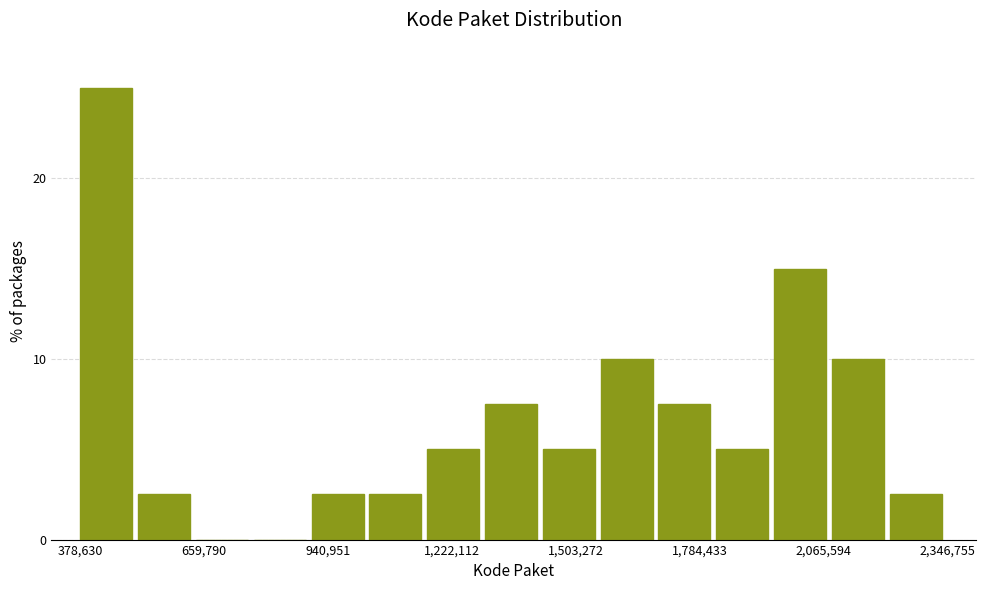

Around what value on the x-axis is the tallest bar? Give the approximate position of its centre, as read against the axis.

450000